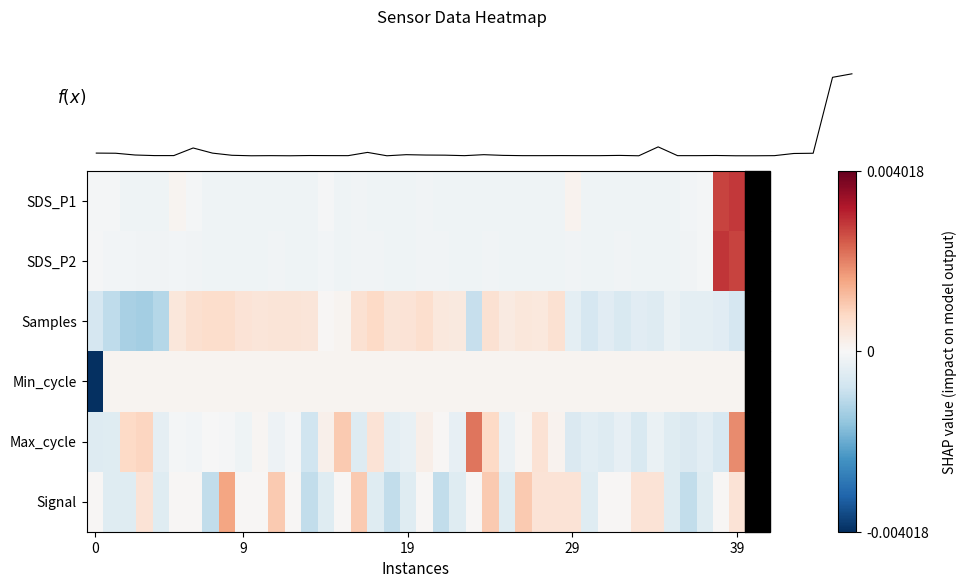

Which series has the largest total across all categories?

Signal